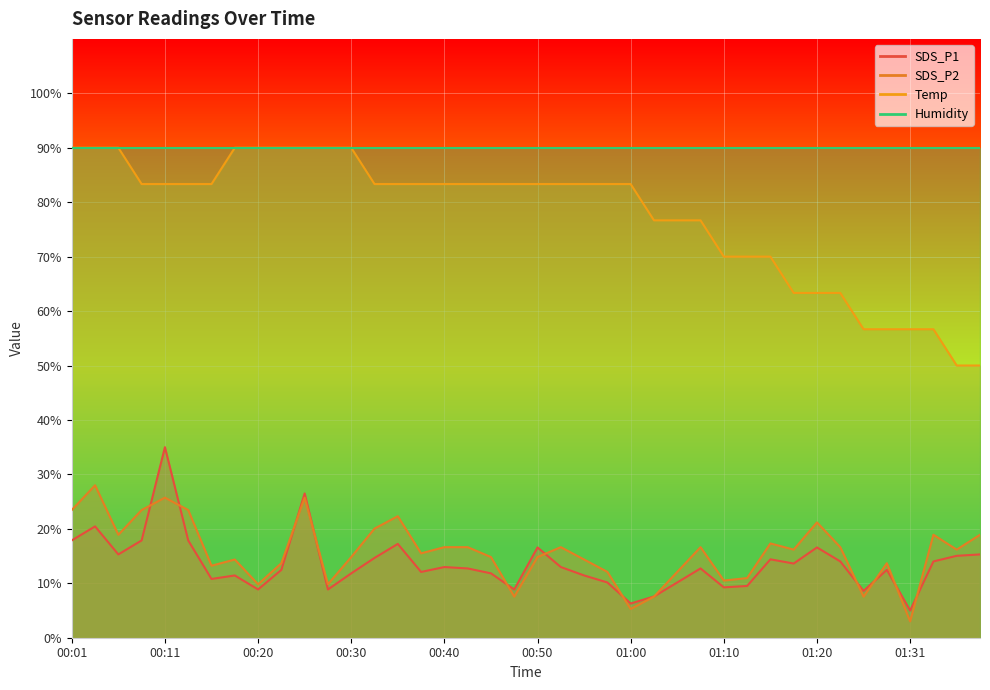

How many data points in SDS_P2 are above 16?

20